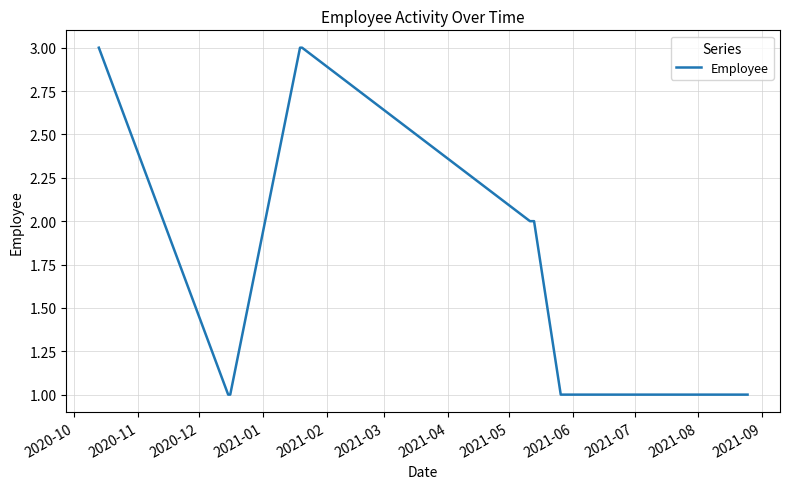

What is the greatest value displayed?

3